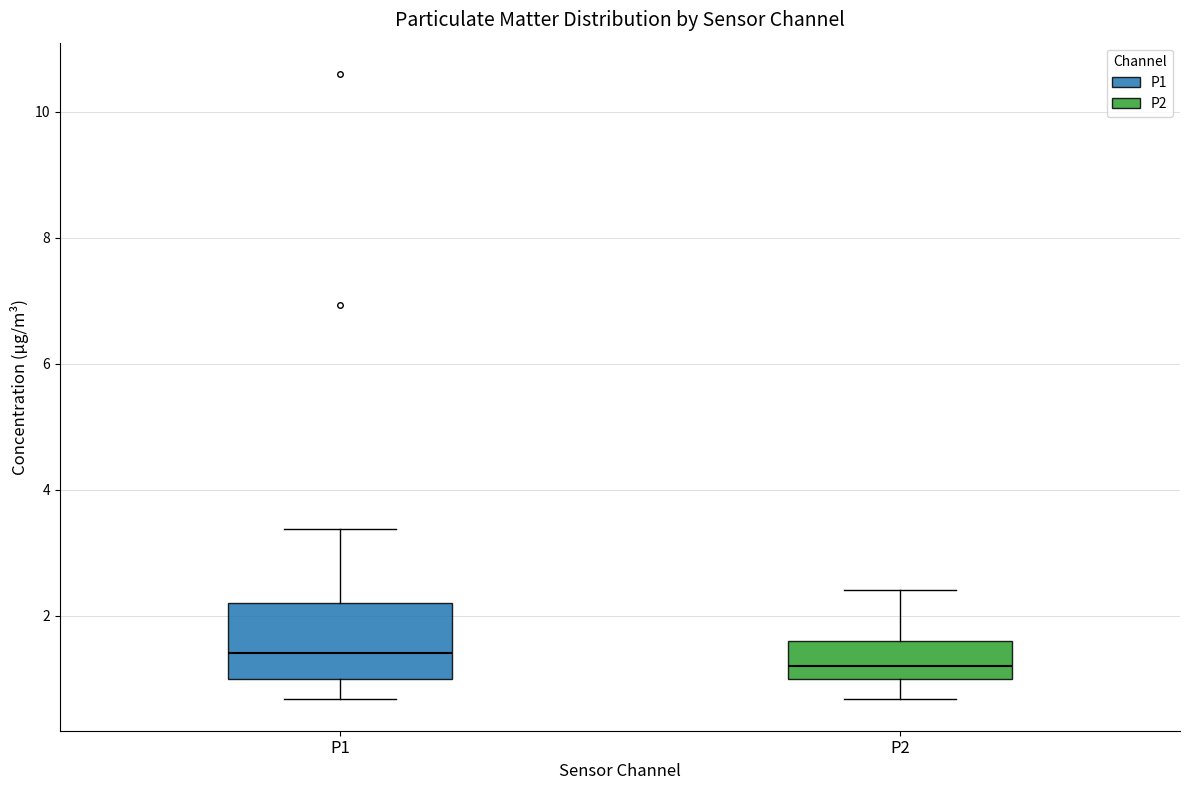

Reading left to right, transcribe this box plot: for each box, give where its median line is, the range the box spans, and where its two whiskers end, as read against the y-axis. The values are not printed on the chart, so give them approximately, as read against the axis.

P1: median 1.4, box 1.0 to 2.2, whiskers 0.6 to 3.4
P2: median 1.2, box 1.0 to 1.6, whiskers 0.6 to 2.4